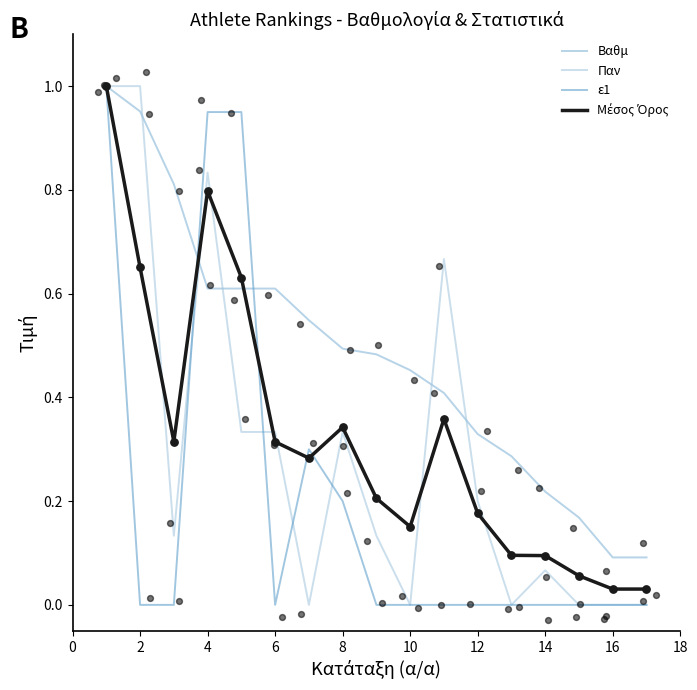

Which series has the widest spread of Y values?

Παν